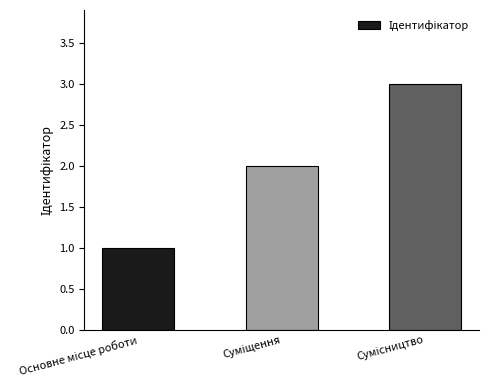

What is the greatest value displayed?

3